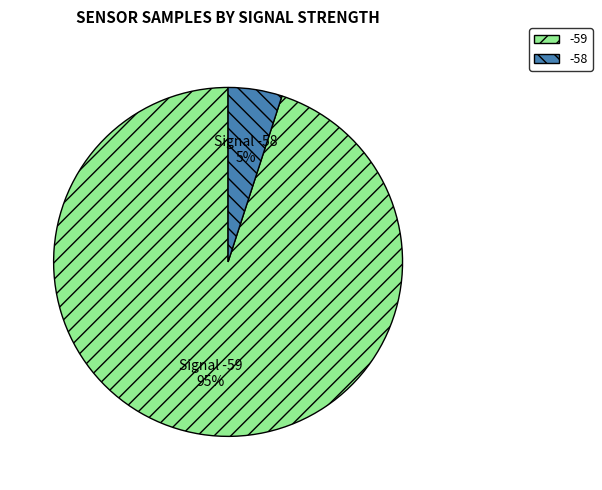

What is the ratio of the value at -59 to the value at -58?

19.0